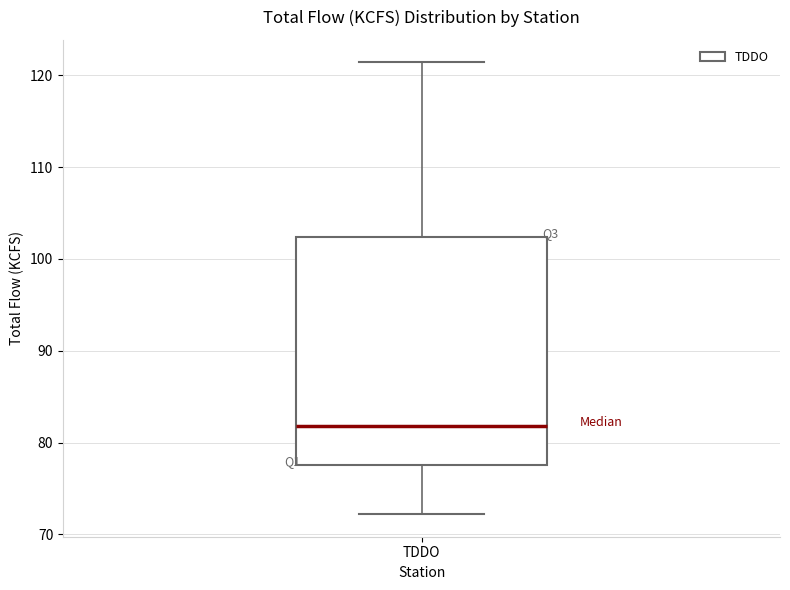

Transcribe this box plot: give where the median line is, the range the box spans, and where the two whiskers end, as read against the y-axis. The values are not printed on the chart, so give them approximately, as read against the axis.

median 82, box 78 to 102, whiskers 72 to 121